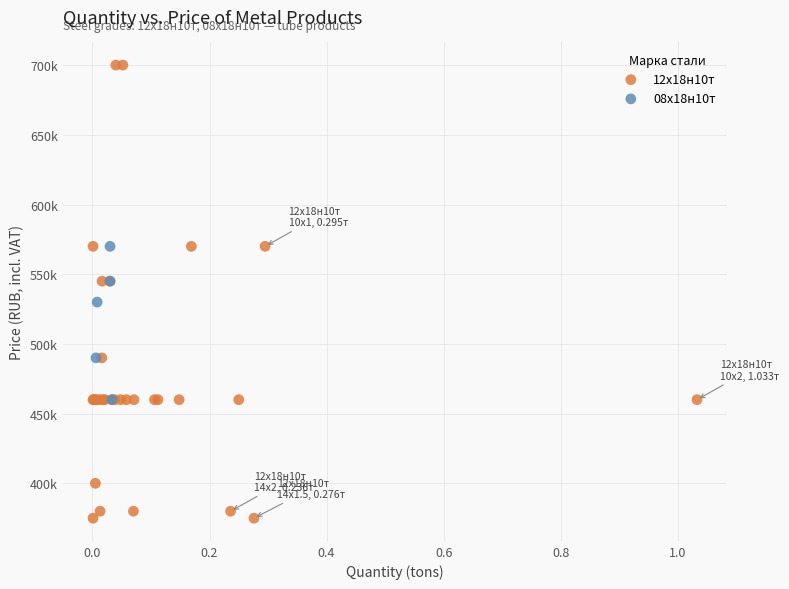

What are all the series names shown in the legend?

12х18н10т, 08х18н10т